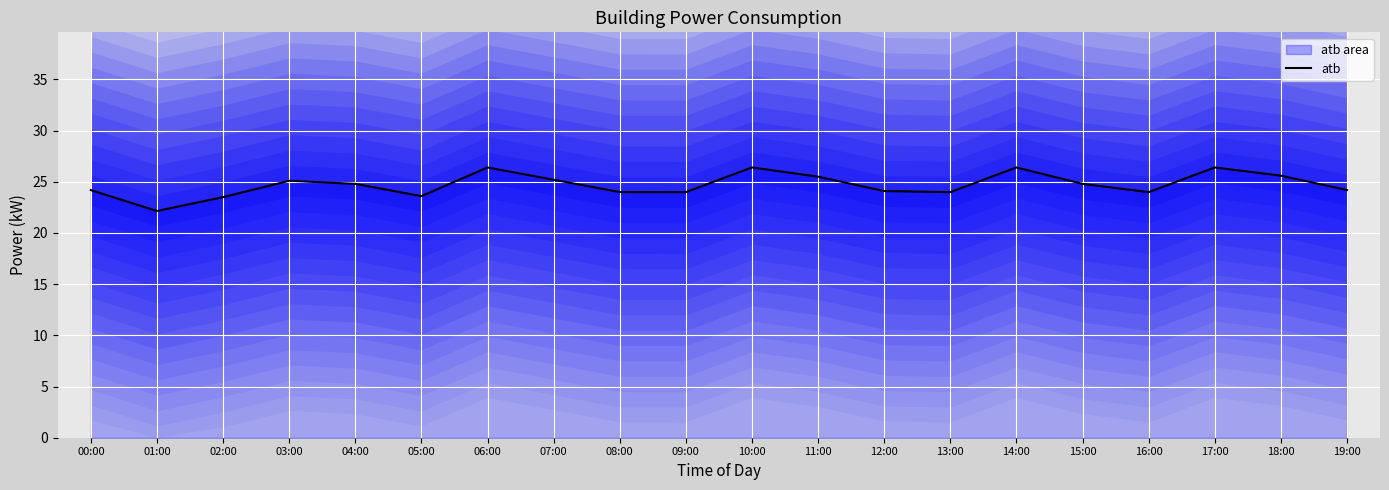

Count the number of values greater than 24.

13